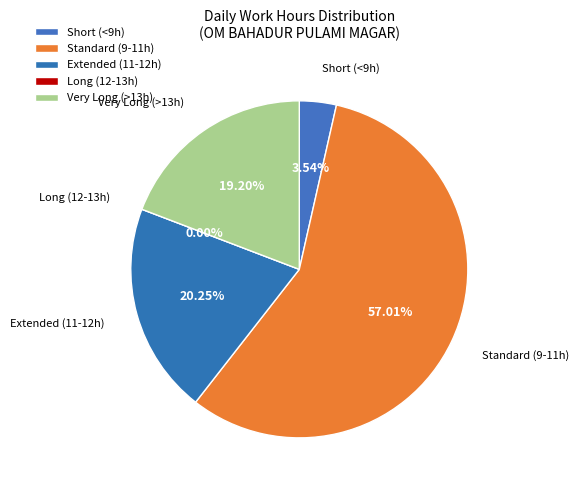

Is it true that 18-Sun is 1% of the pie?

False